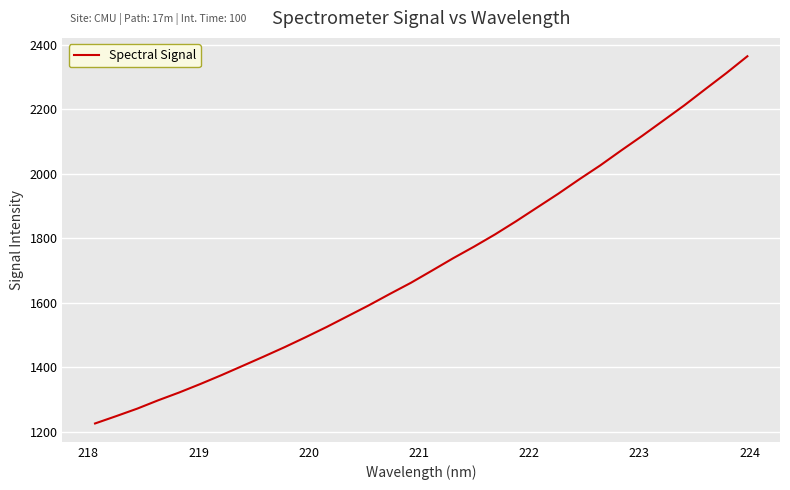

What is the greatest value displayed?

2365.2